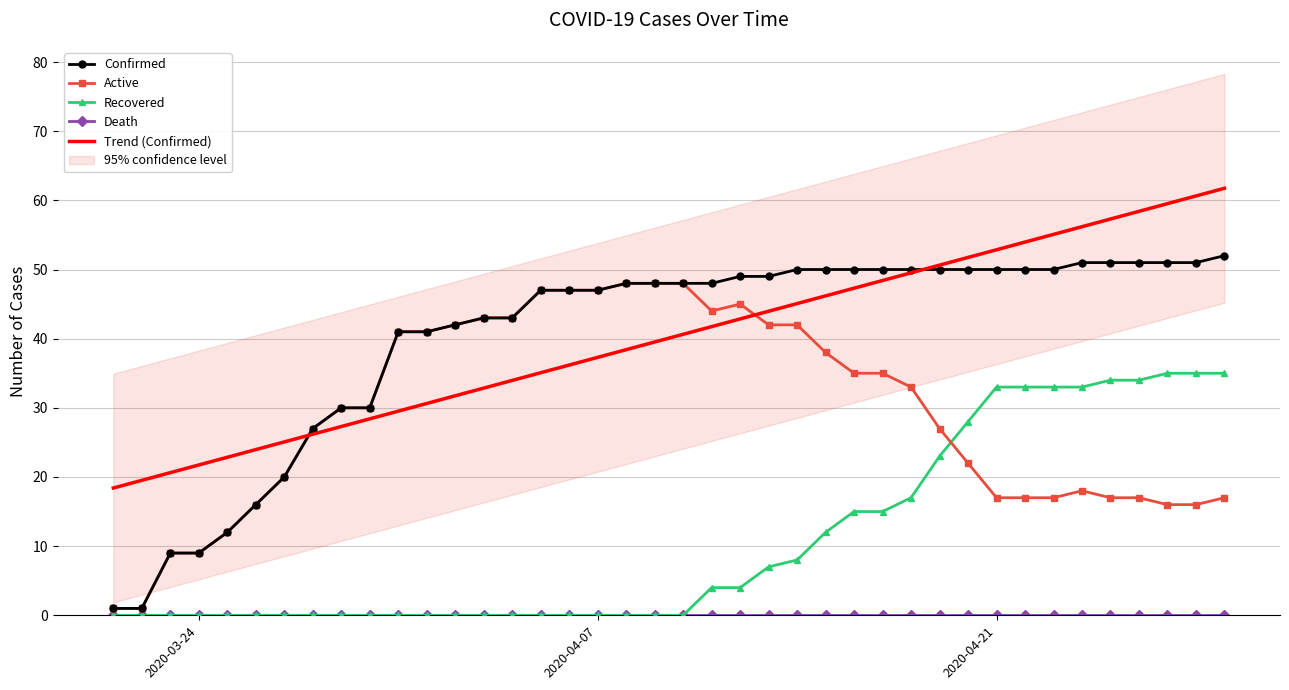

What is the maximum value for Trend (Confirmed)?

61.7